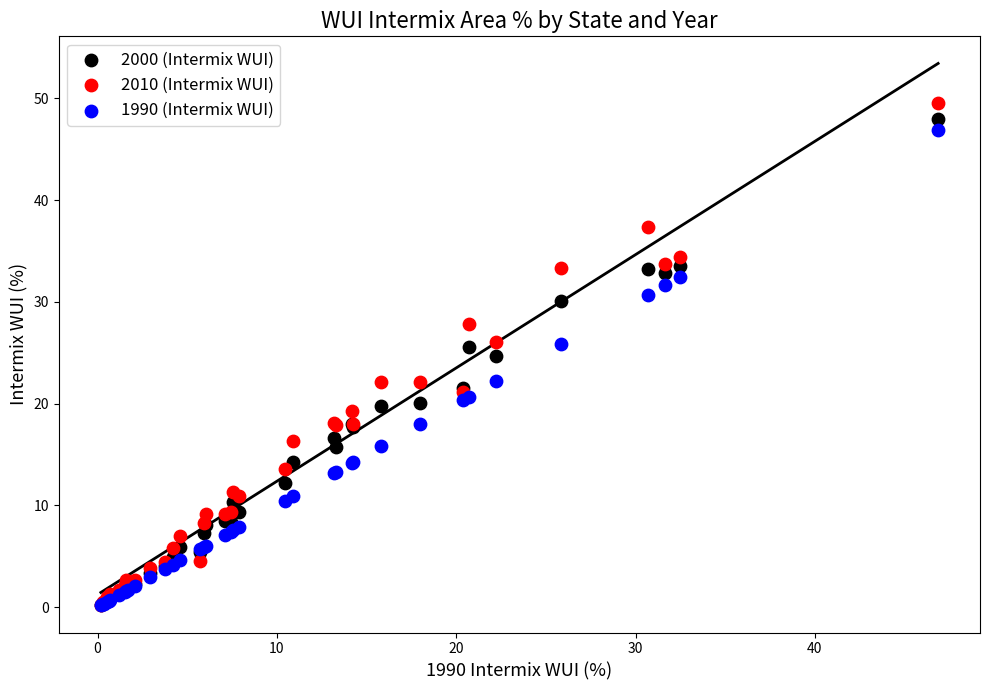

In the 2010 (Intermix WUI) series, what Y value is closest to 24?

22.2